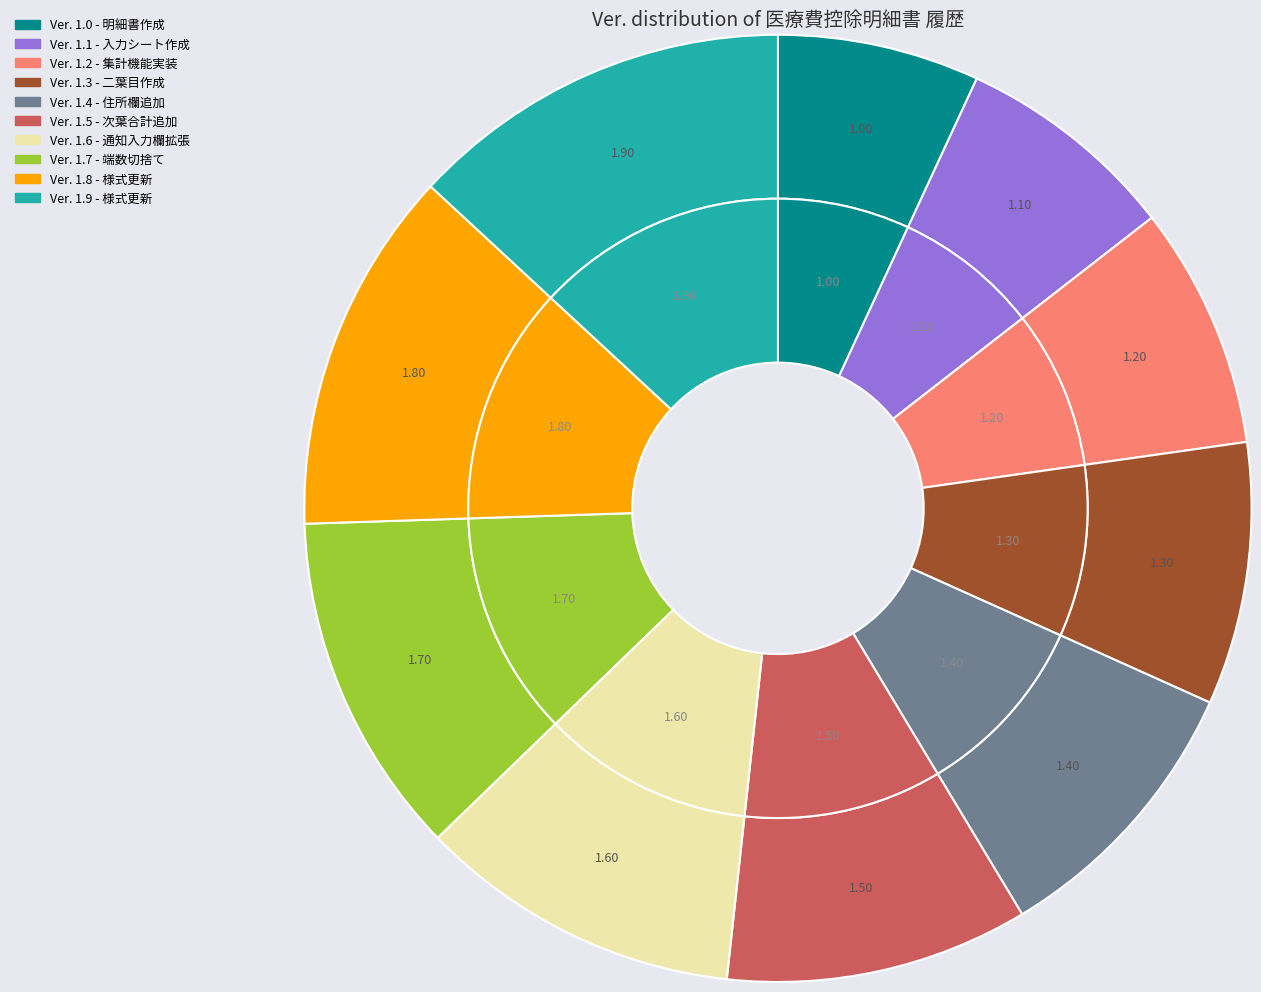

Count the number of slices in the pie.

10